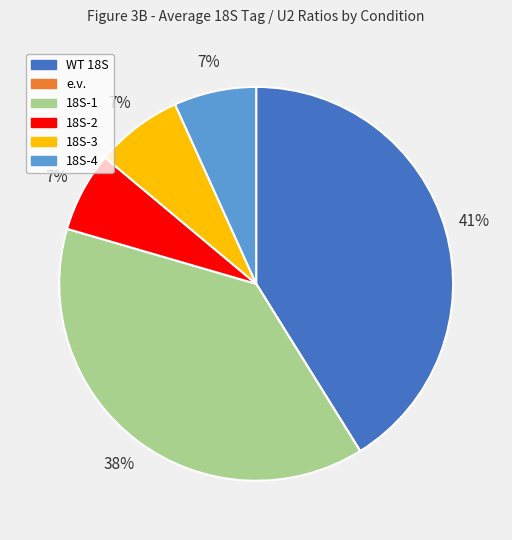

Which has a higher value, 18S-1 or 18S-2?

18S-1